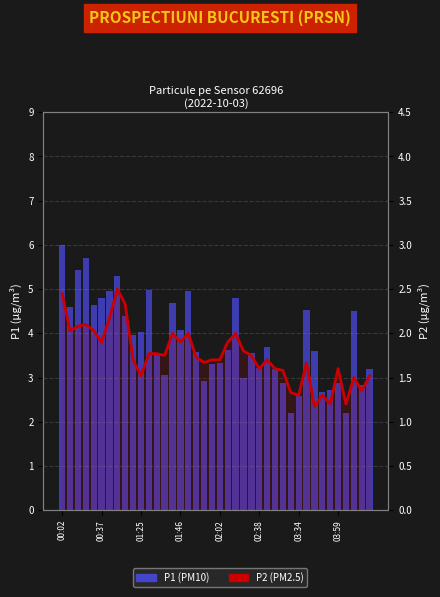

Are the bars grouped side by side (vs. stacked)?

Yes